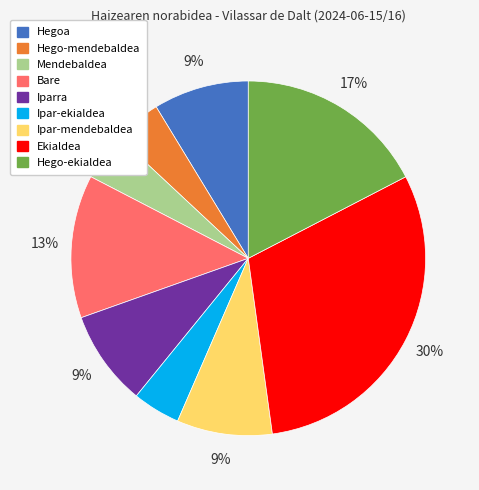

To the nearest percent, what is the difference between the largest and smallest slice percentages?

26%